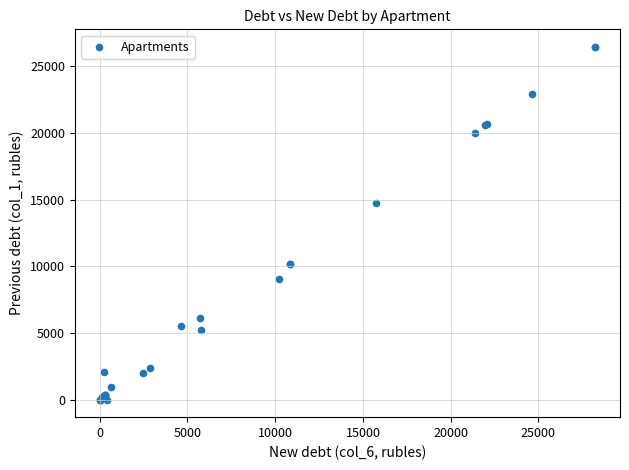

What Y value in the scatter plot is closest to 13222?

14767.0